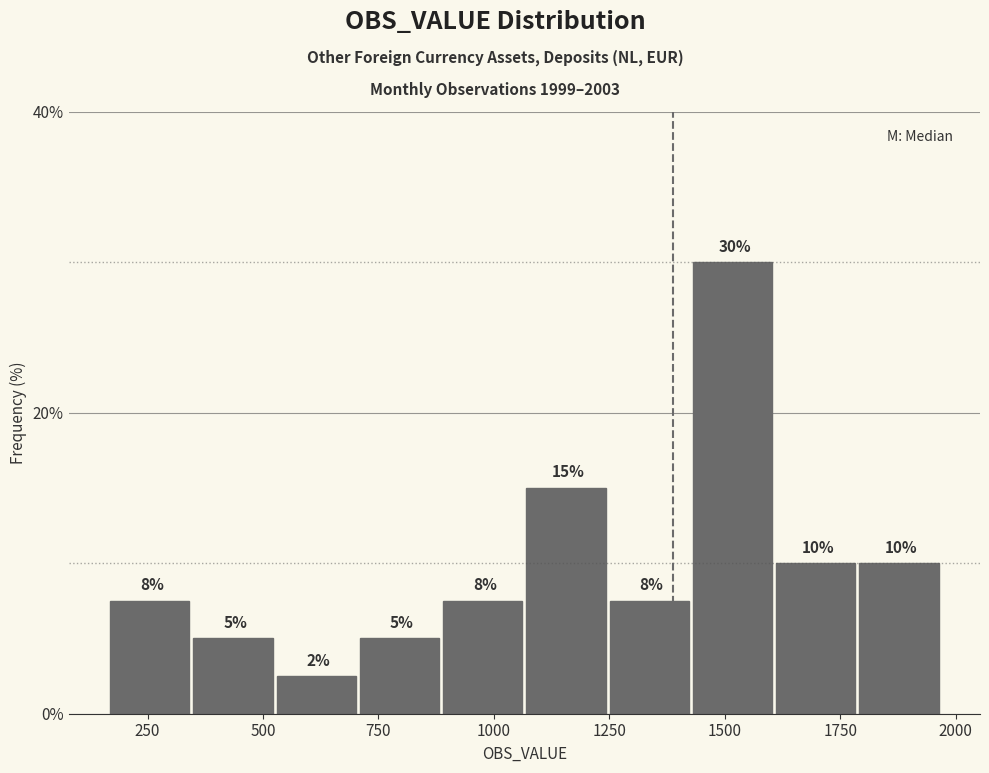

Read against the x-axis, roughly where is the centre of the tallest bar?

1500